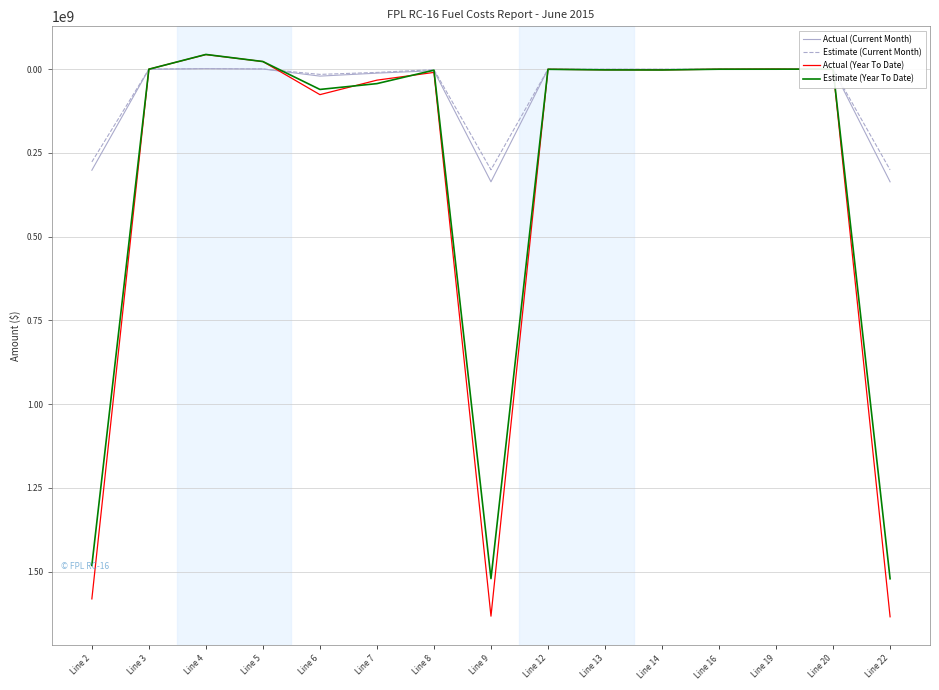

True or false: Actual (Current Month) has more than 1 interior local peaks.

True